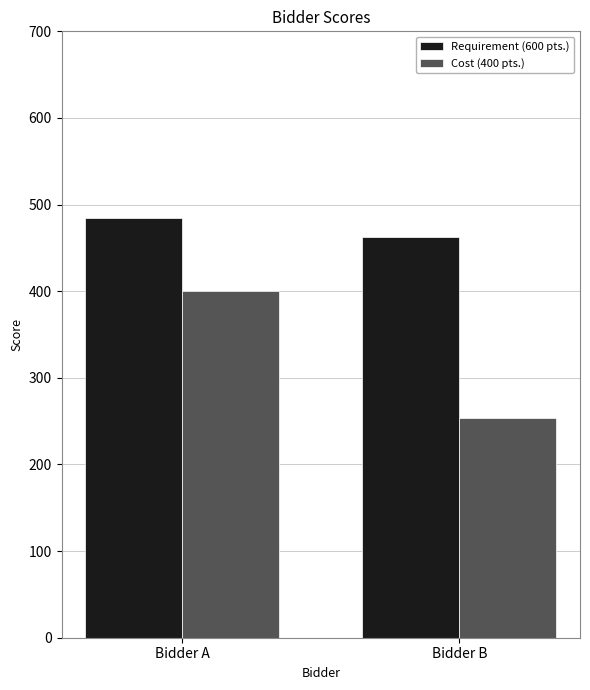

At which category is the sum across all series the highest?

Bidder A